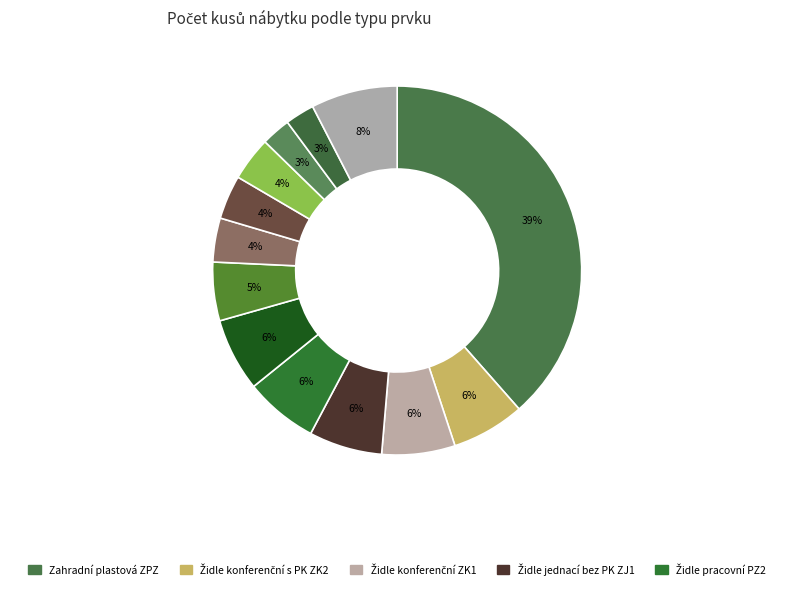

Which slice is the smallest?

POH2